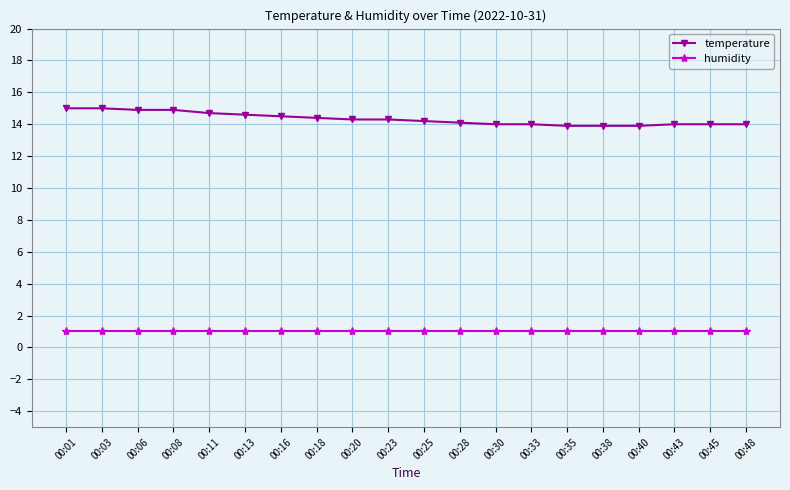

What is the total value across all series at 00:20?

15.3